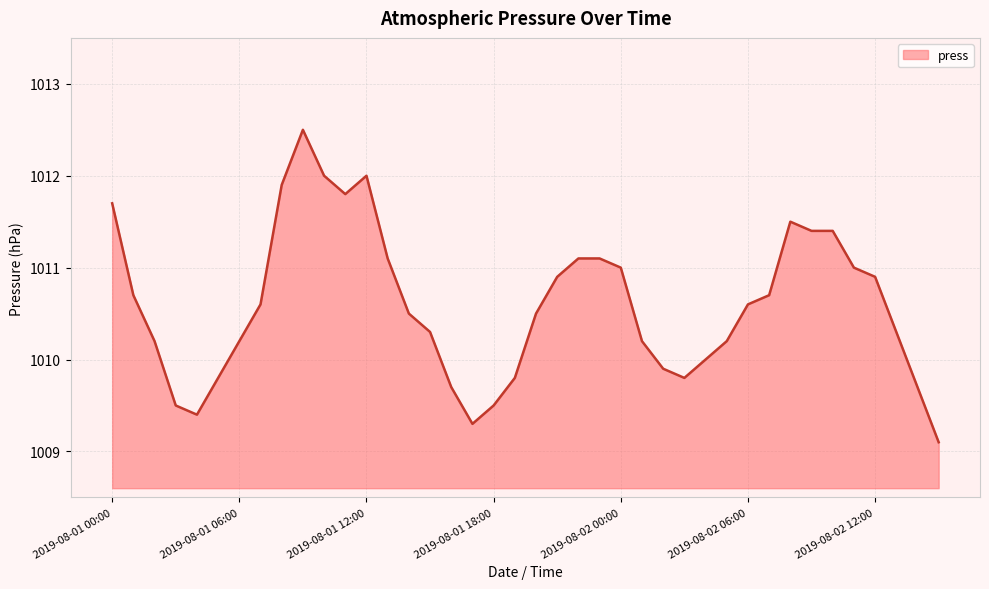

What is the minimum value shown in the chart?

1009.1